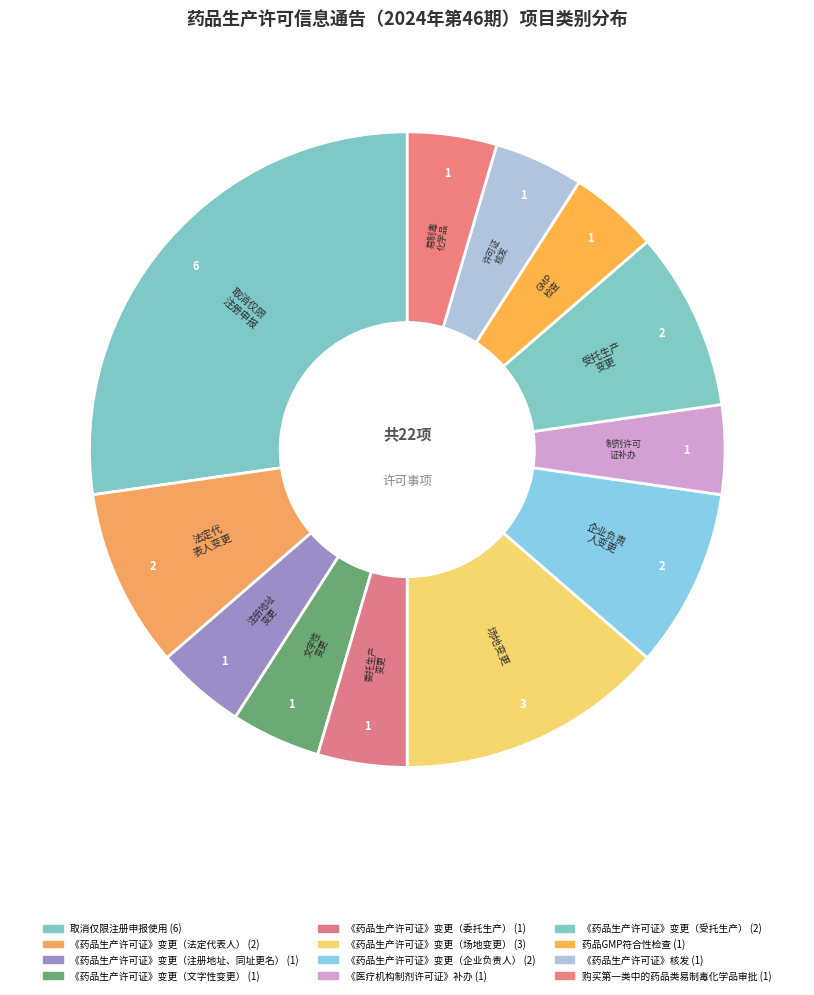

How many segments does this pie chart have?

12